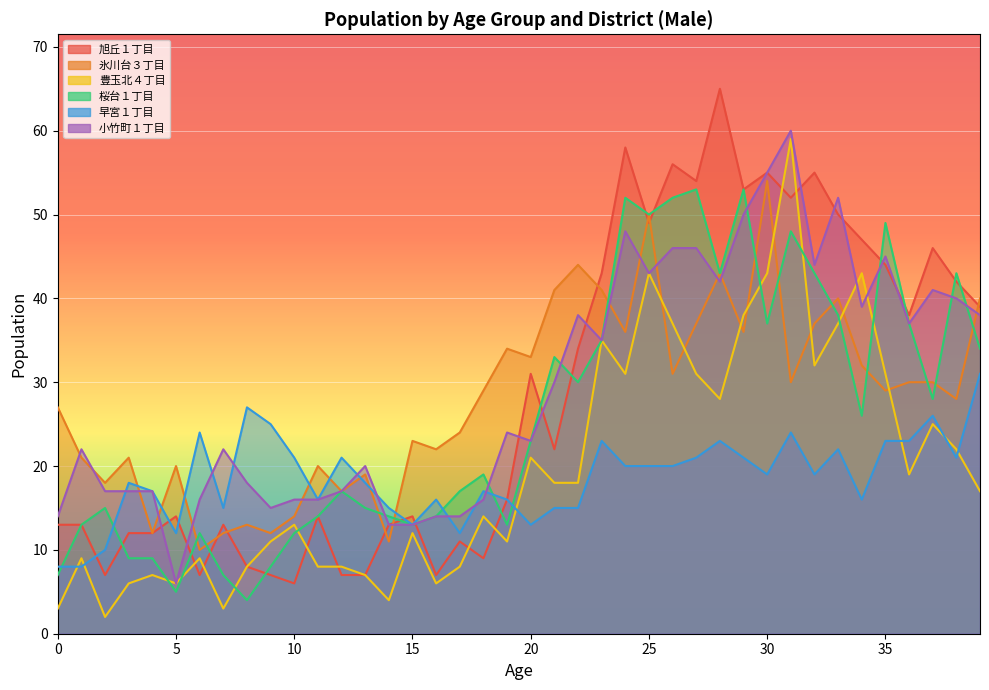

Read the 氷川台３丁目 value at 12.

17